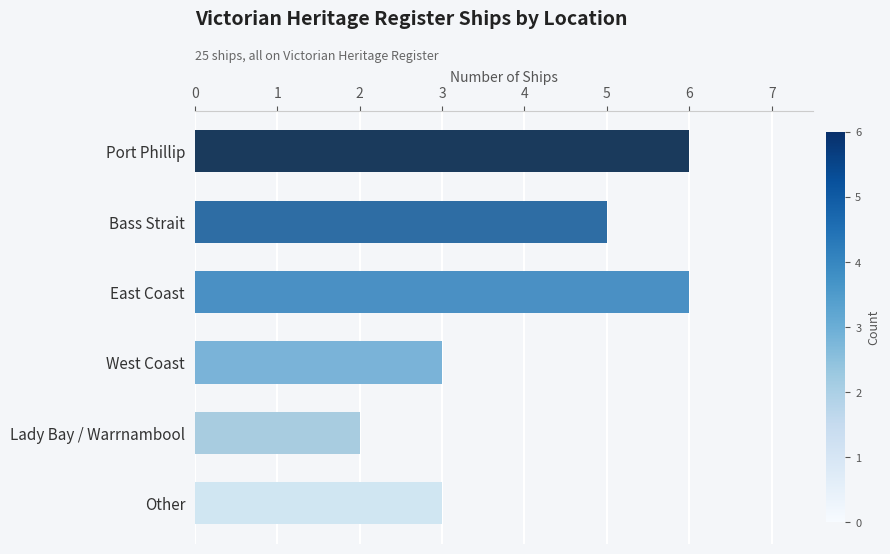

What is the average value?

4